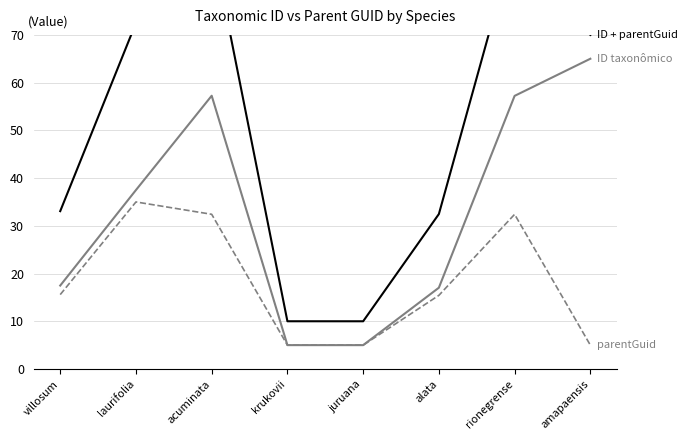

How many lines are shown in the chart?

3